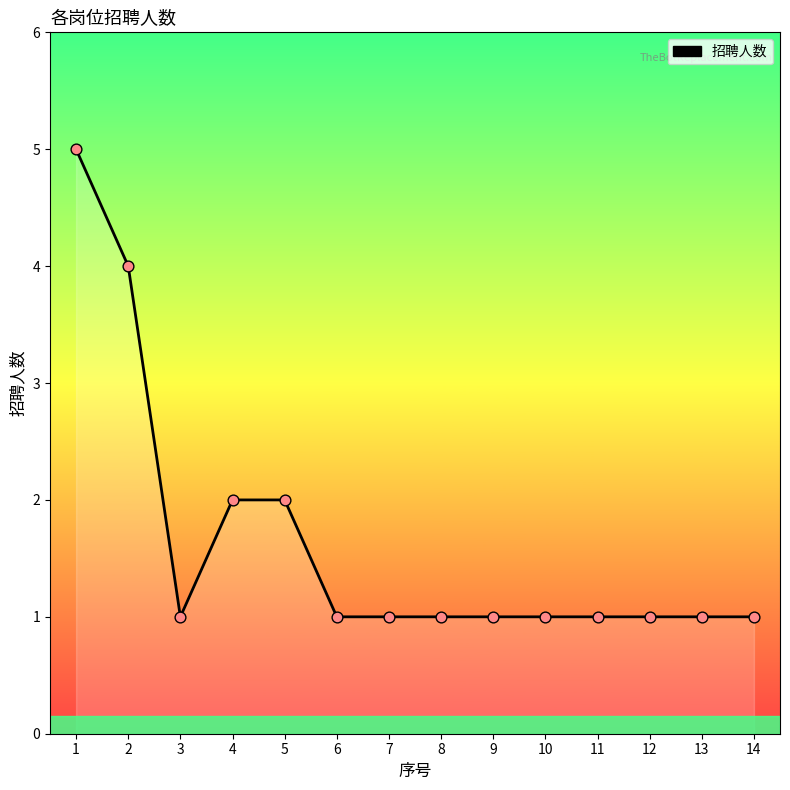

Approximately how many times larger is the value at 14 compared to 5?

0.5